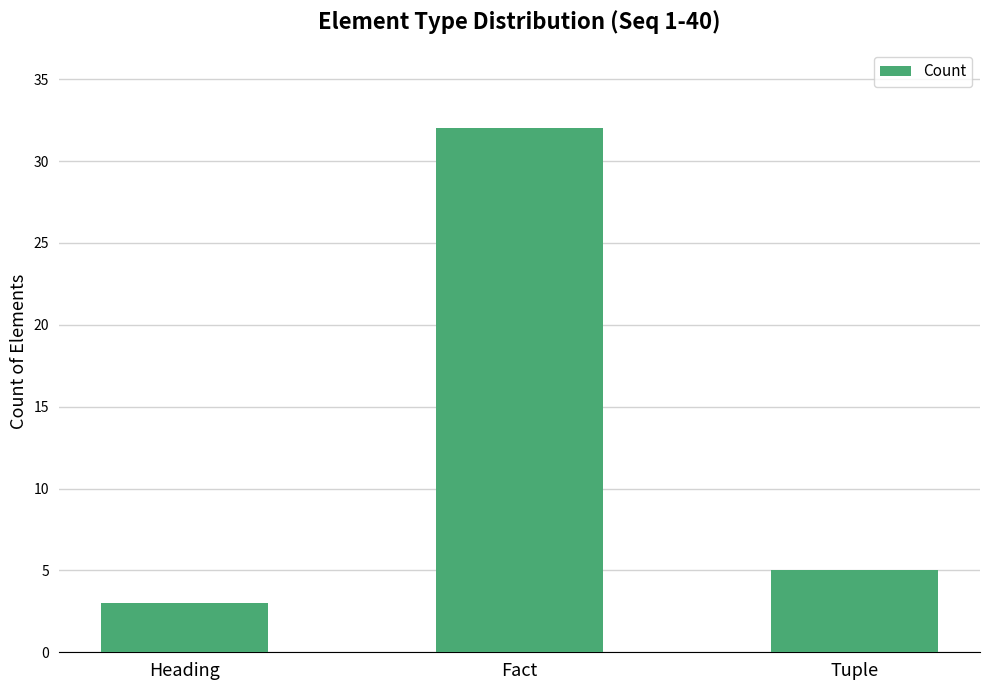

The value at Tuple is 7. True or false?

False